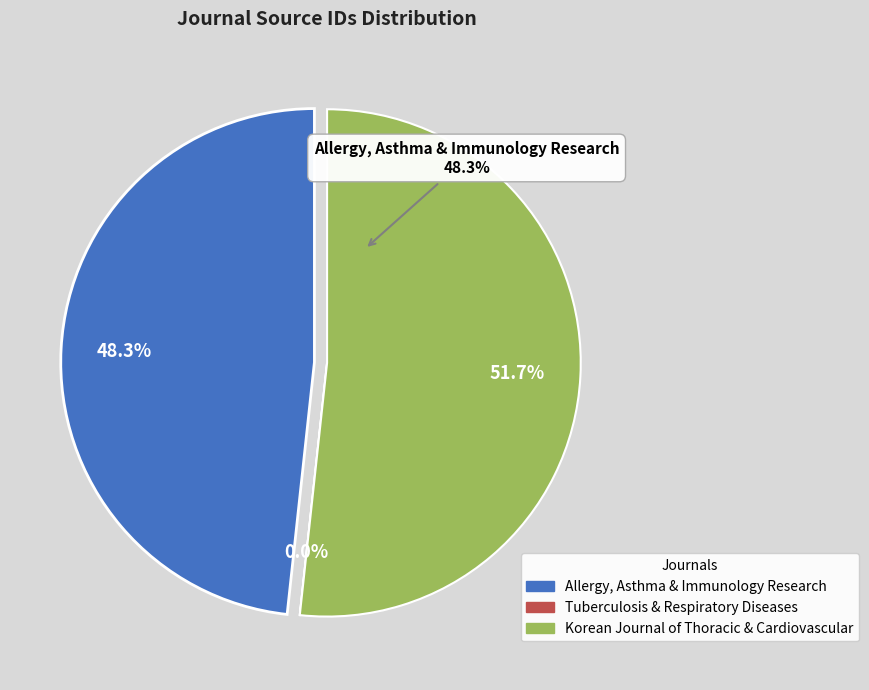

What percentage is NOT represented by Tuberculosis and Respiratory Diseases?

100.0%